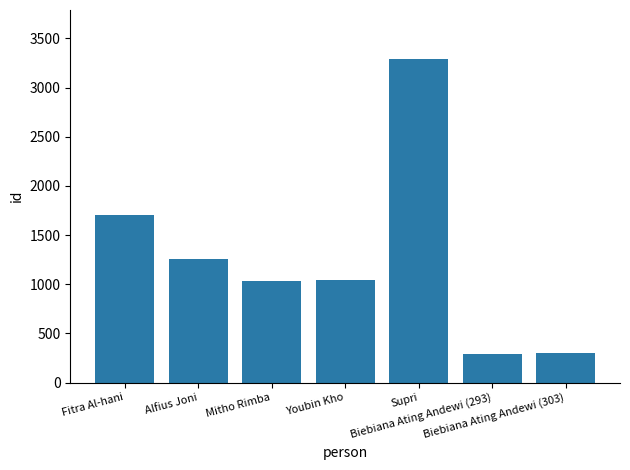

At which label is the value closest to 1793?

Fitra Al-hani